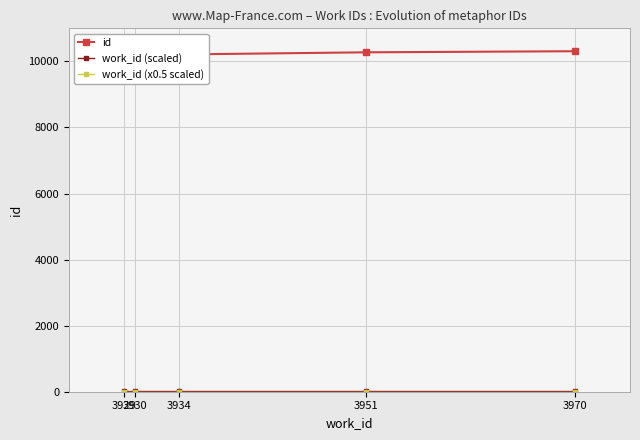

Is the value of id at 3930 greater than the value of work_id (x0.5 scaled) at 3951?

Yes